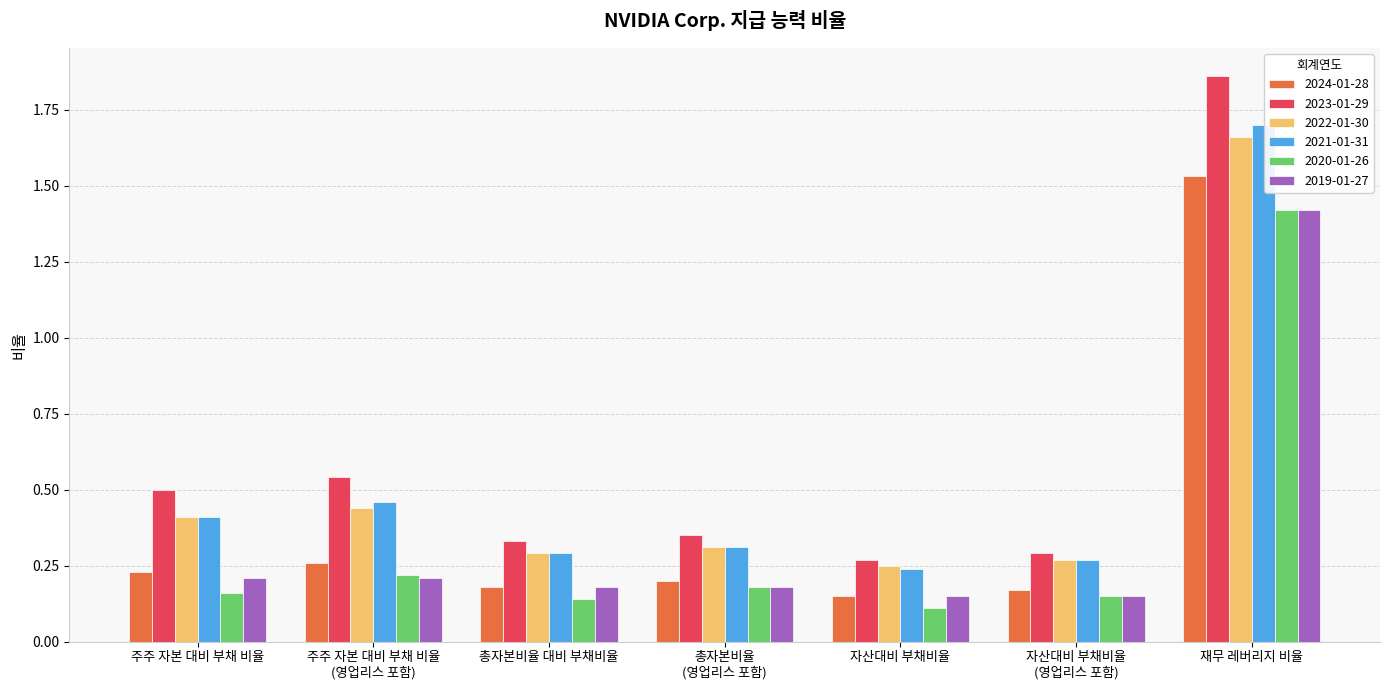

At which category is the sum across all series the highest?

재무 레버리지 비율